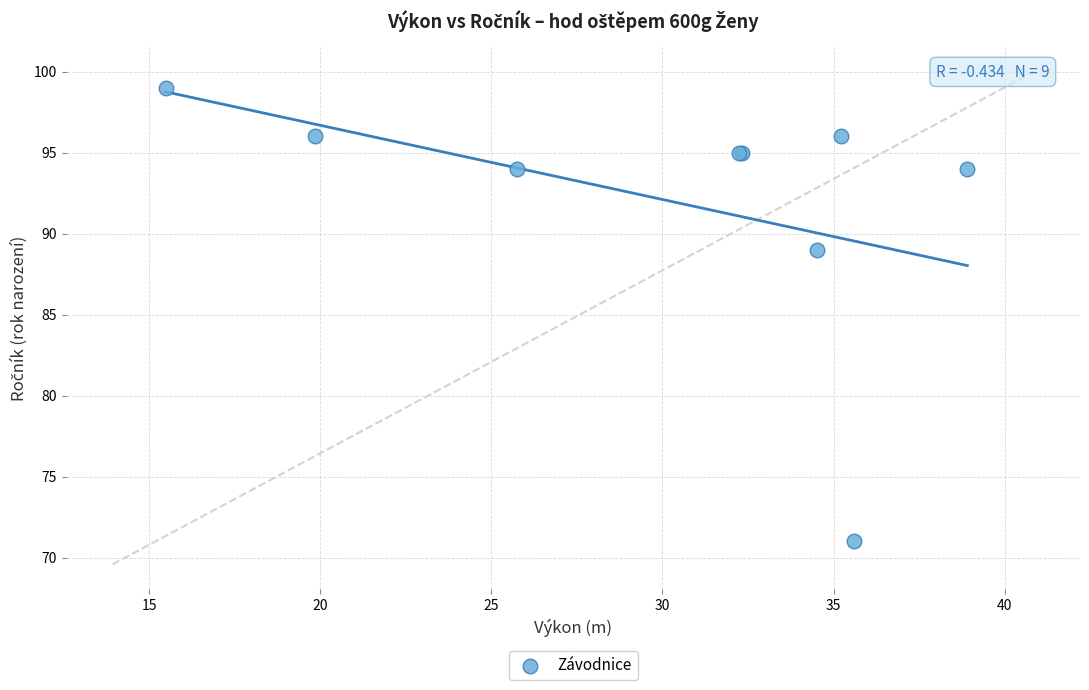

What Y value in the scatter plot is closest to 85?

89